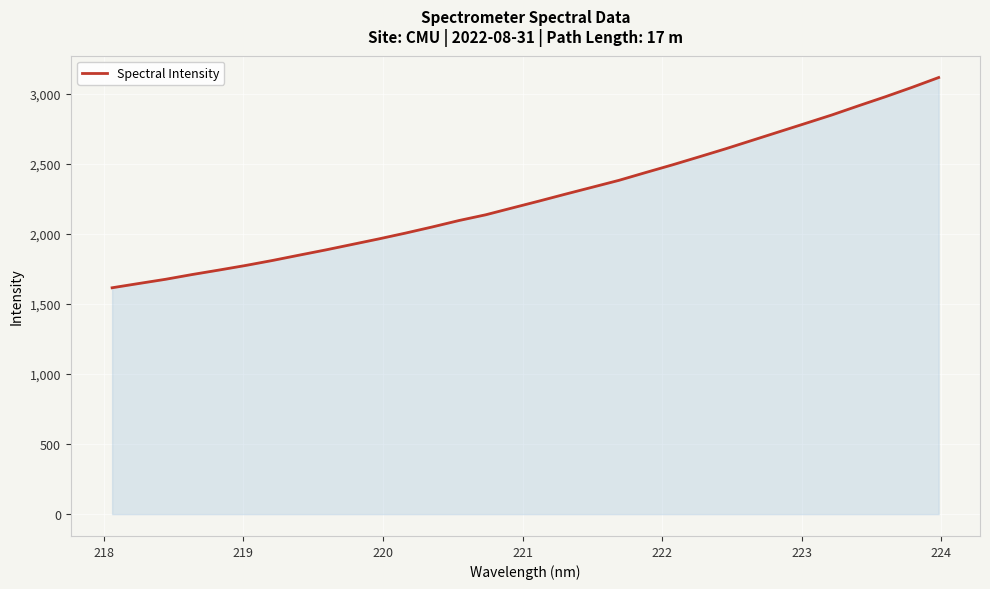

How many lines are shown in the chart?

1